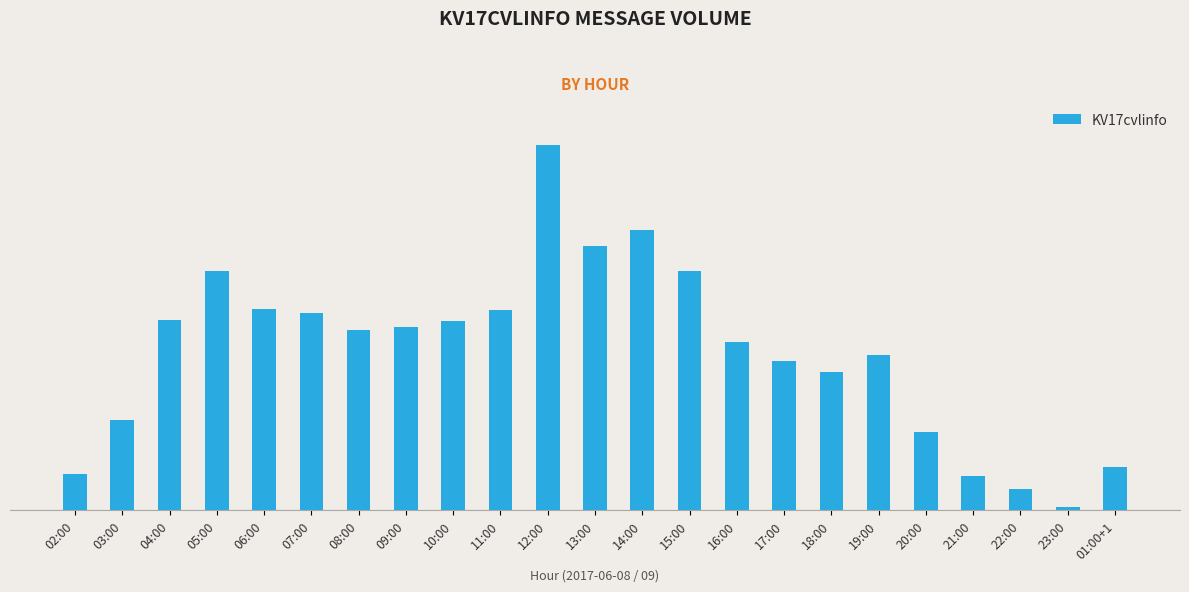

The value at 08:00 is 31. True or false?

False